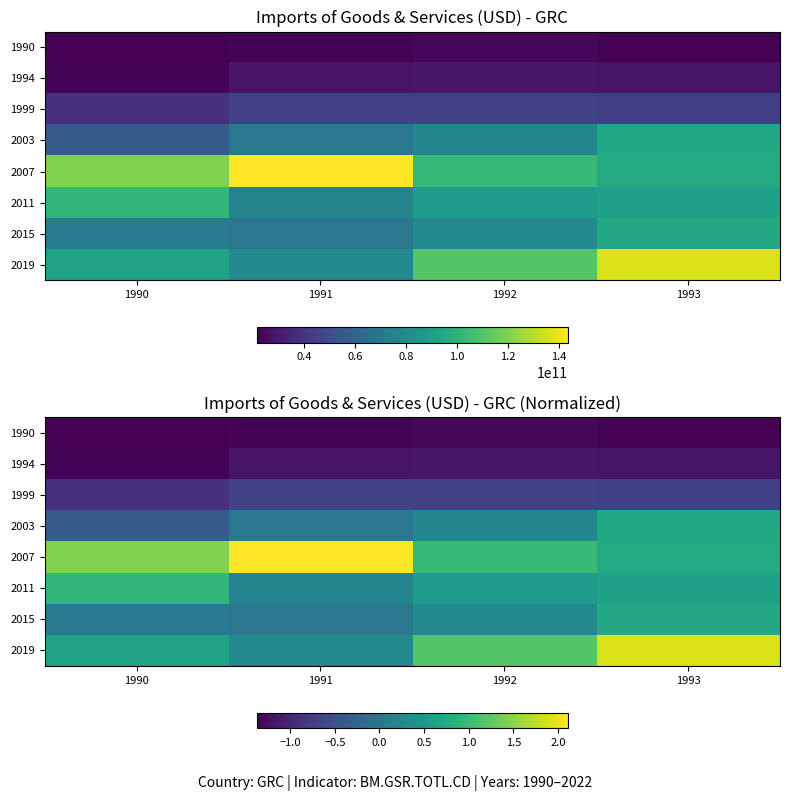

Is the value of 2015 at 1992 greater than the value of 1990 at 1991?

Yes